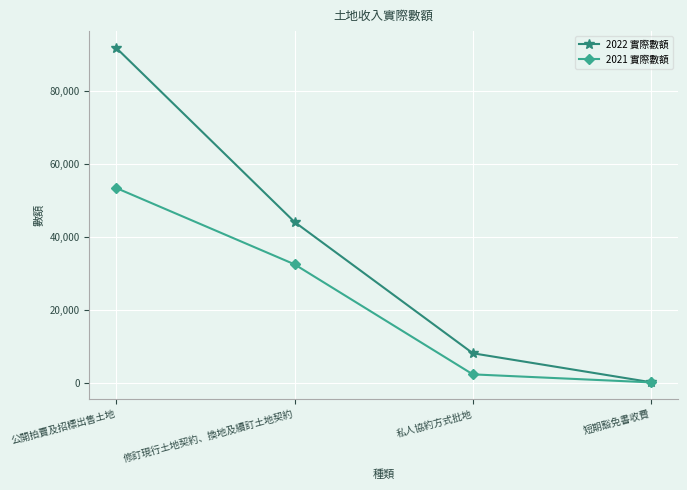

List the series in order of their overall mean, lowest first.

2021 實際數額, 2022 實際數額